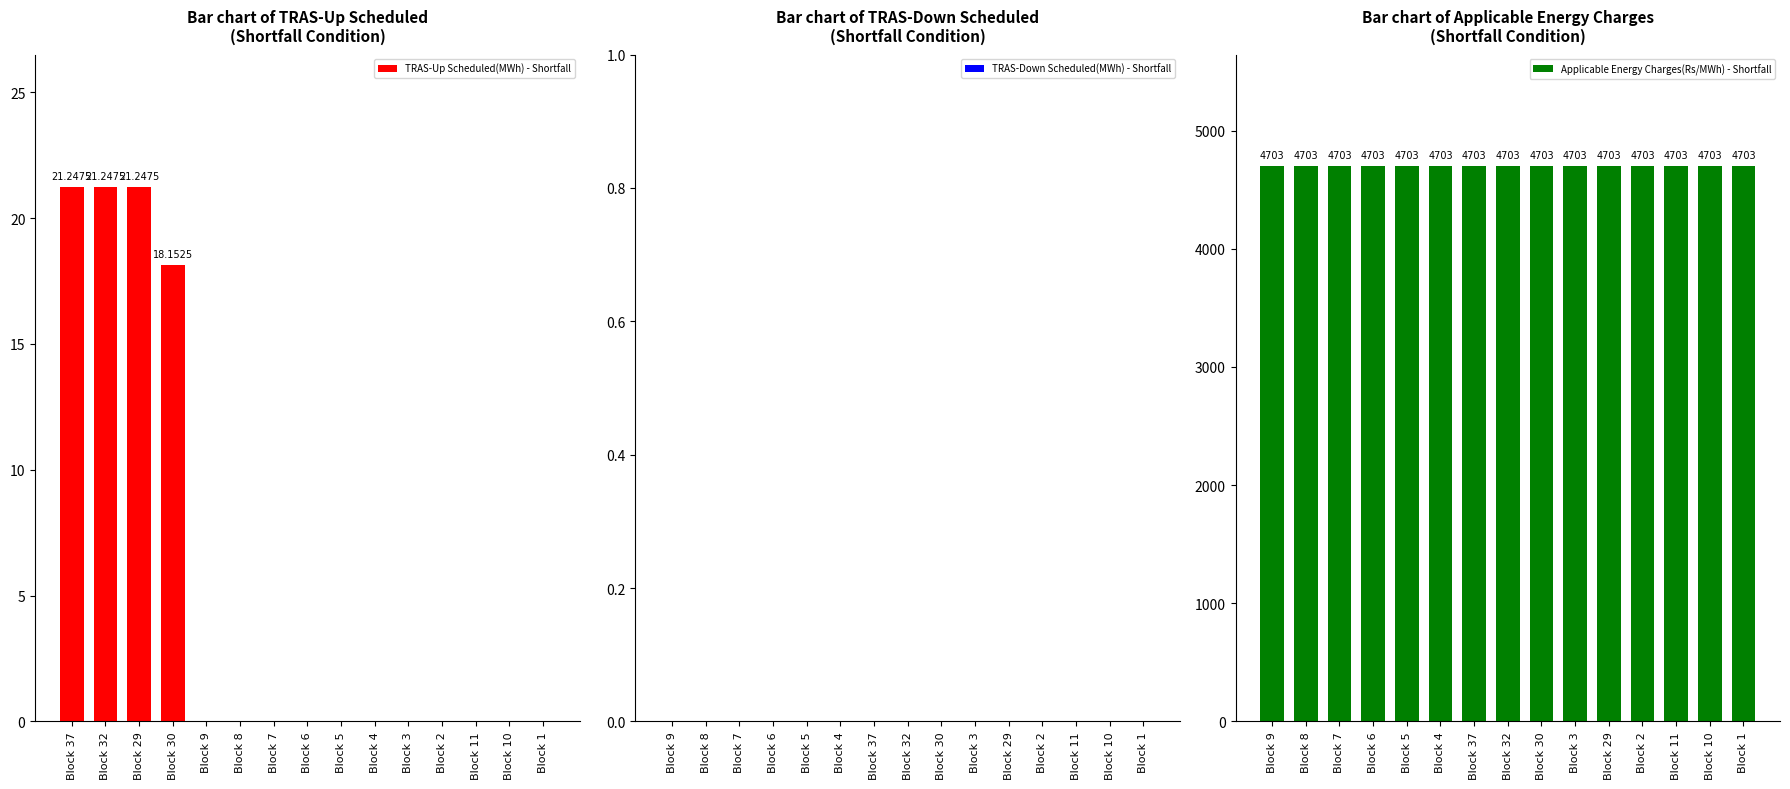

What is the total value across all series at Block 6?

4703.0